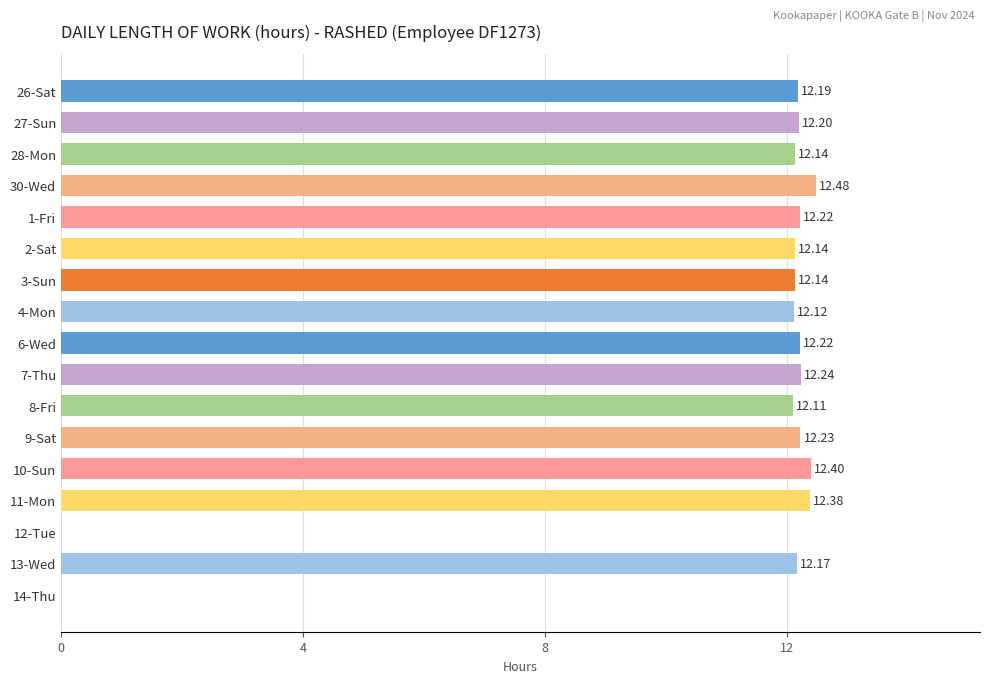

What is the sum of all values?

183.4